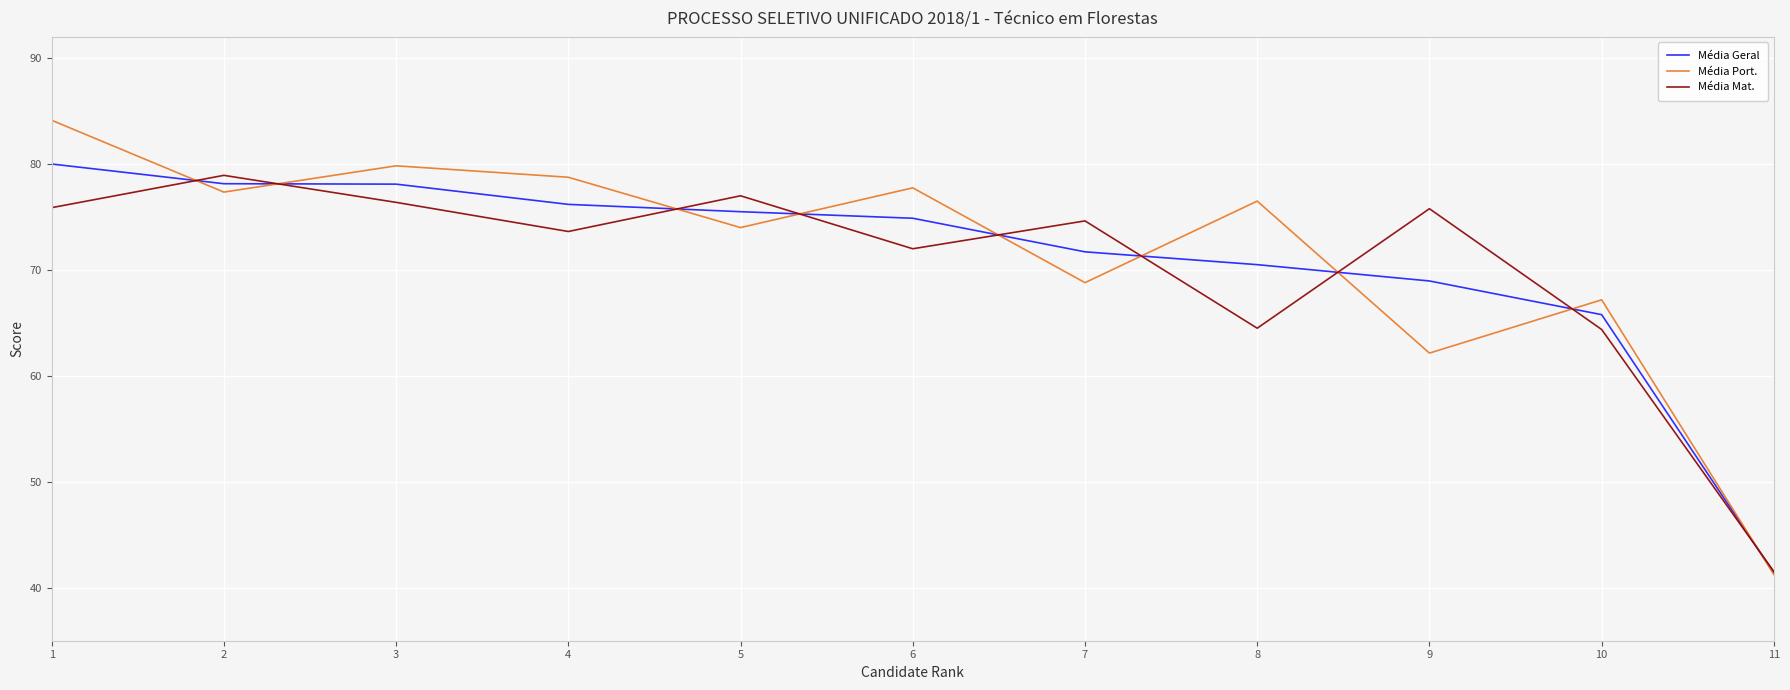

At which label does Média Mat. first exceed 74?

1